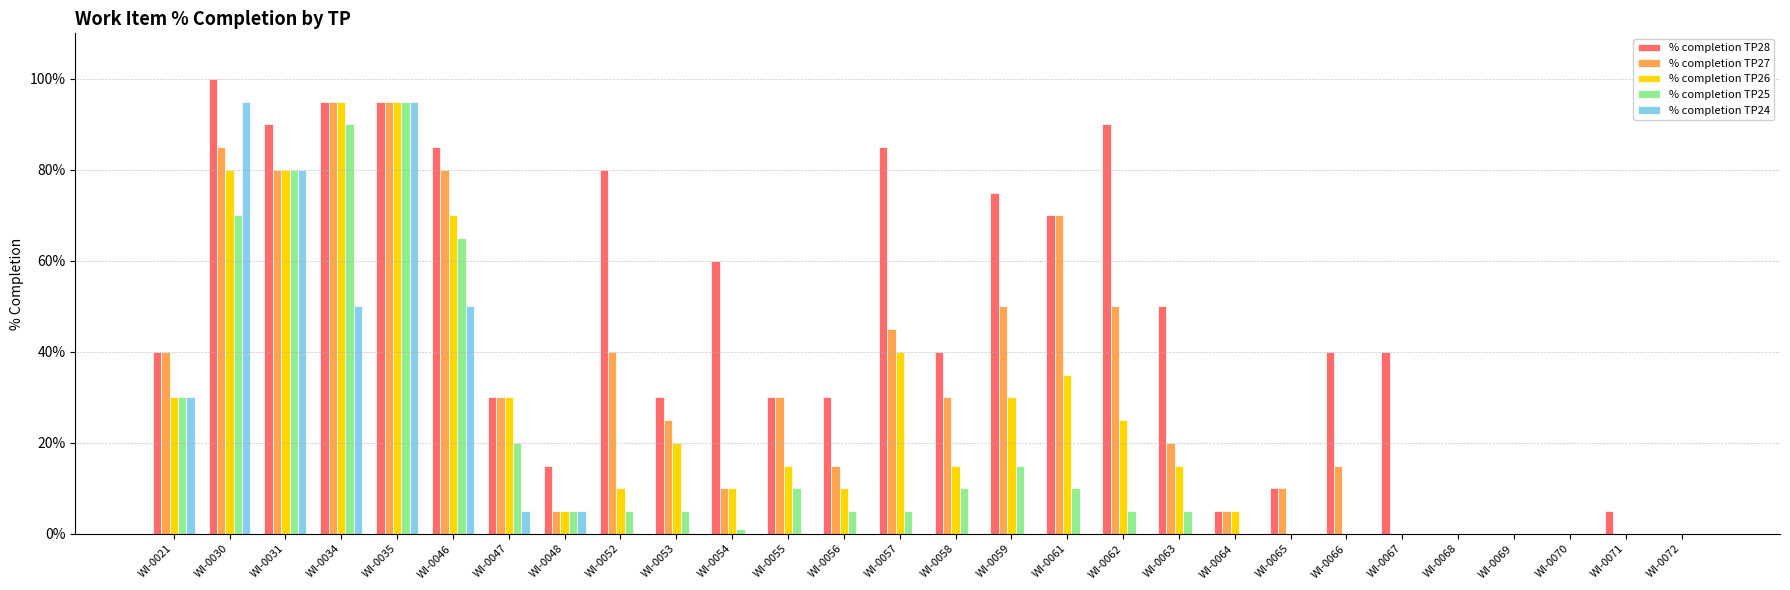

The % completion TP26 series shows 30 at WI-0047. True or false?

True